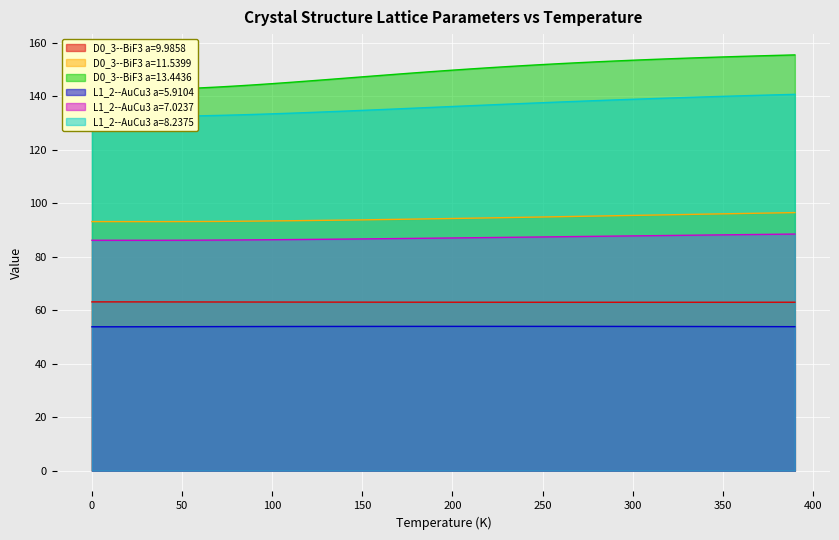

True or false: D0_3--BiF3 a=13.4436 and L1_2--AuCu3 a=5.9104 intersect in this chart.

False